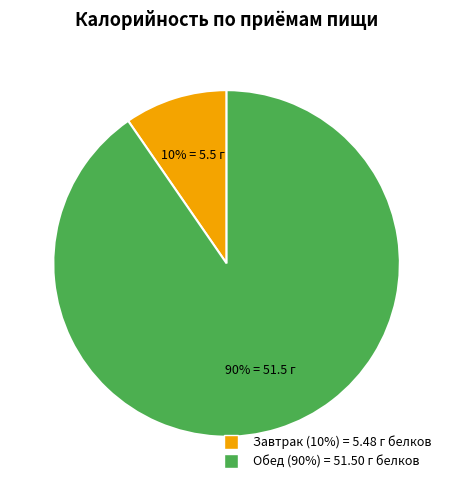

How many slices are in this pie chart?

2